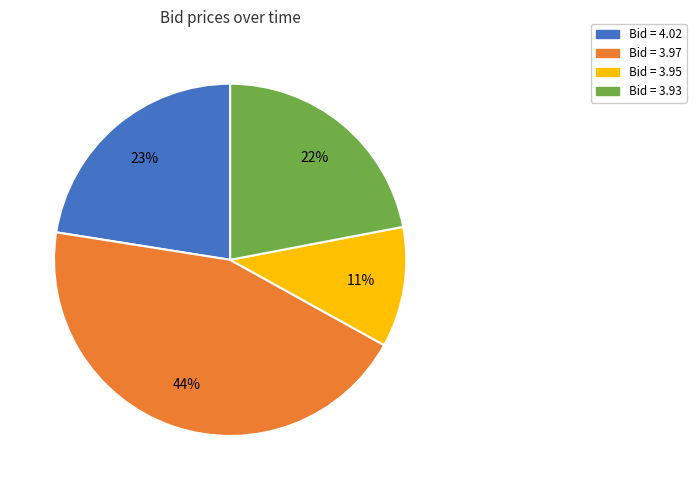

Is there any slice that represents more than half of the pie?

No